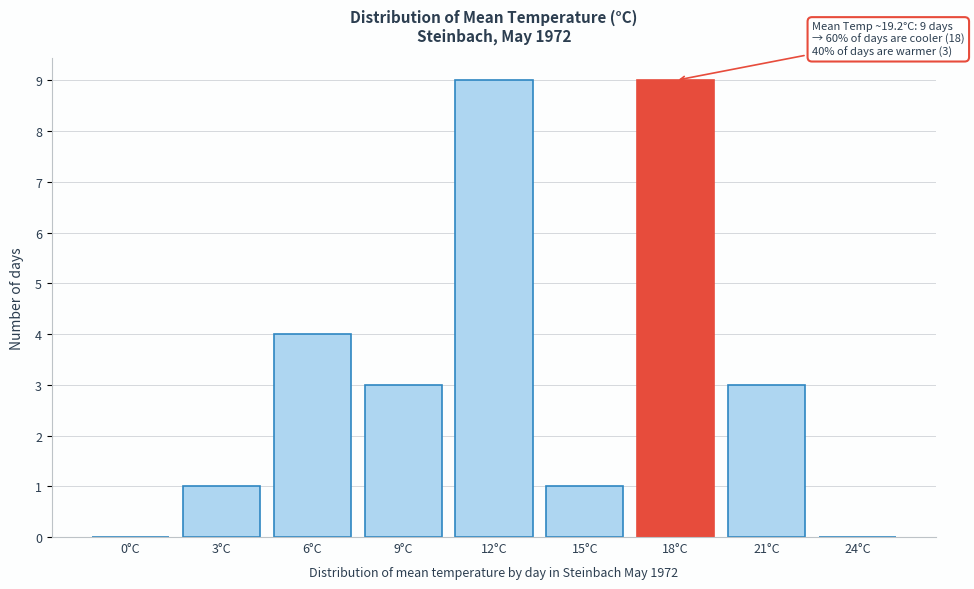

Reading left to right, list all the values displayed in this chart.

0°C=0	3°C=1	6°C=4	9°C=3	12°C=9	15°C=1	18°C=9	21°C=3	24°C=0